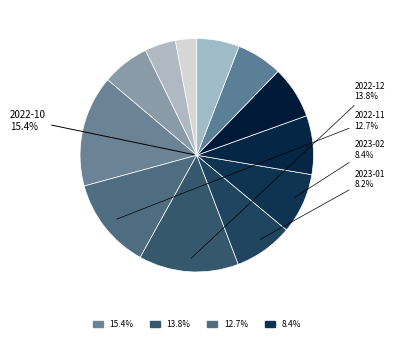

The 2023-04 slice represents 1% of the pie. True or false?

False